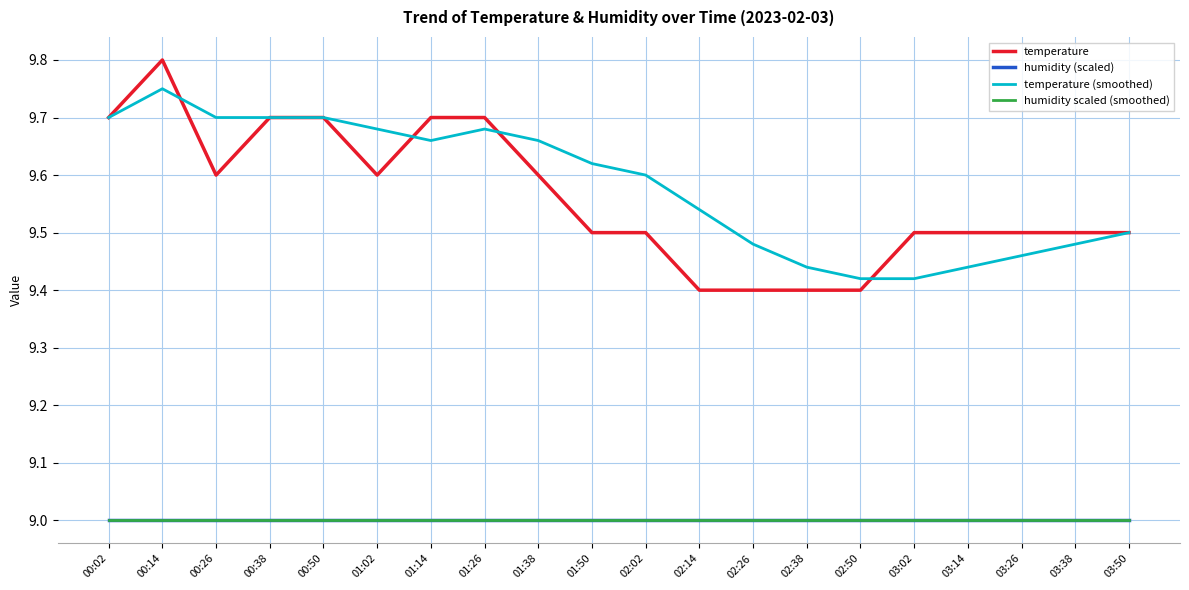

Is this an area chart (filled region under the line)?

No